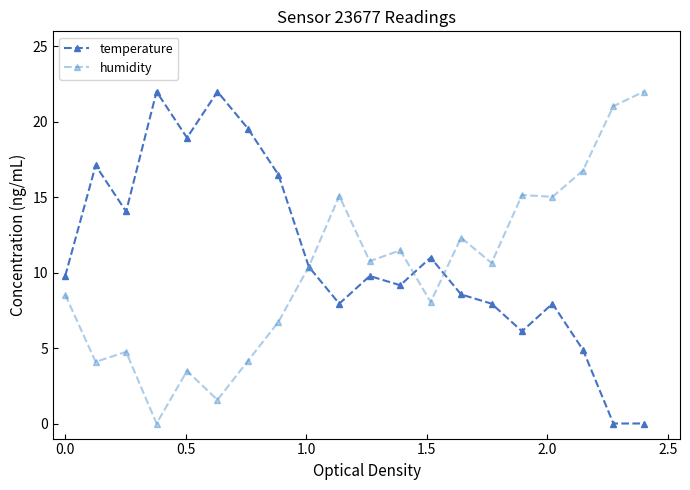

What are all the series names shown in the legend?

temperature, humidity